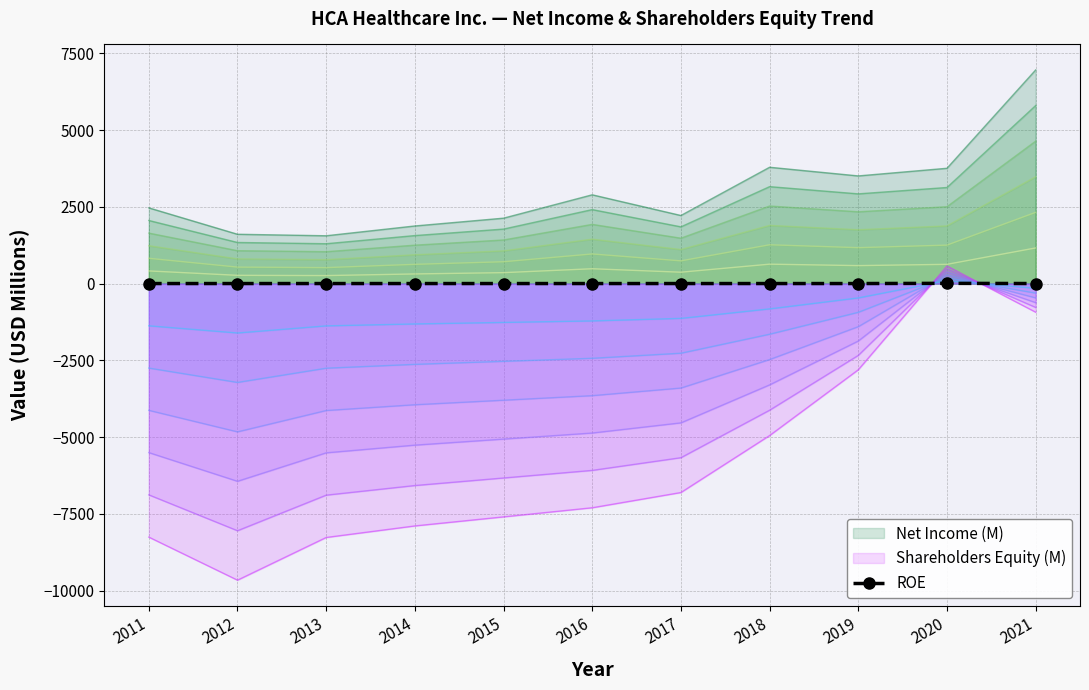

Where is the first local maximum?

2020